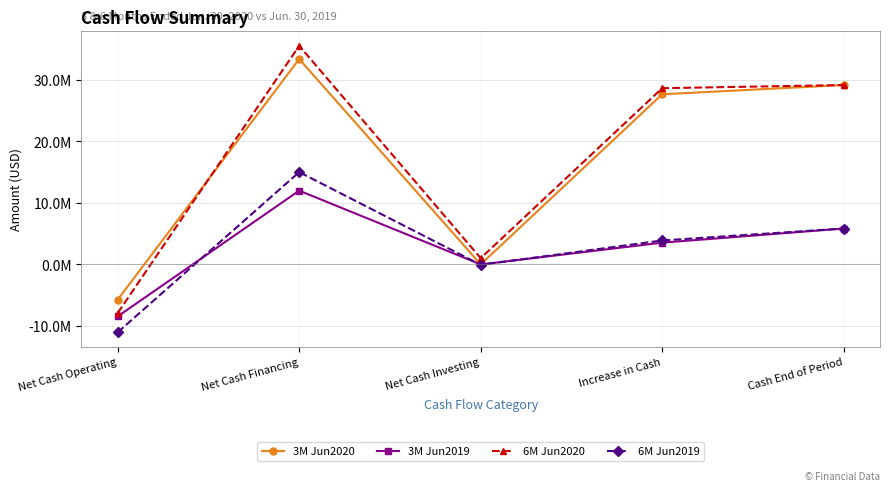

How many values in the 3M Jun2019 series are below 3525417?

2